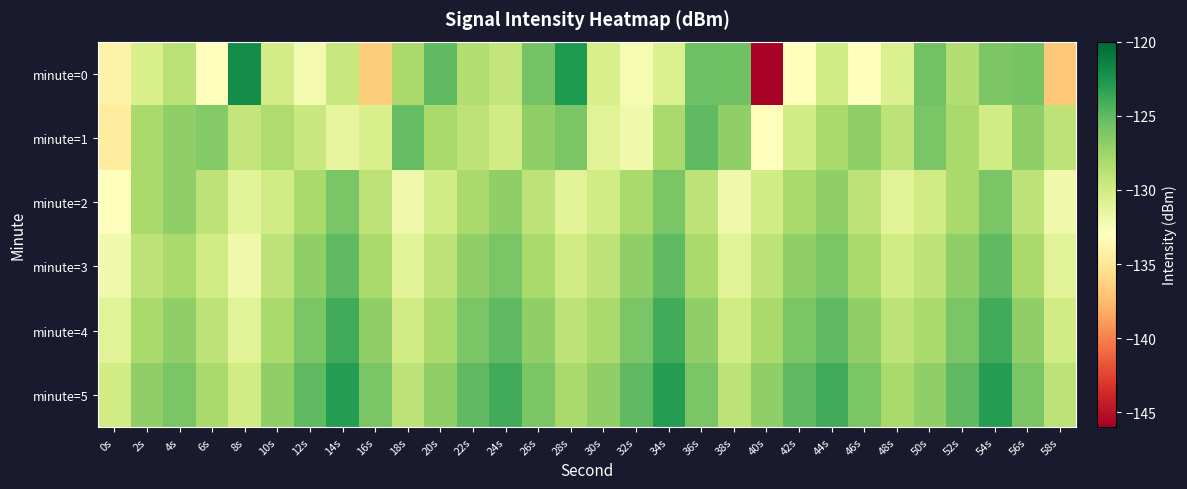

What is the difference between the highest and lowest values at 34s?

7.5